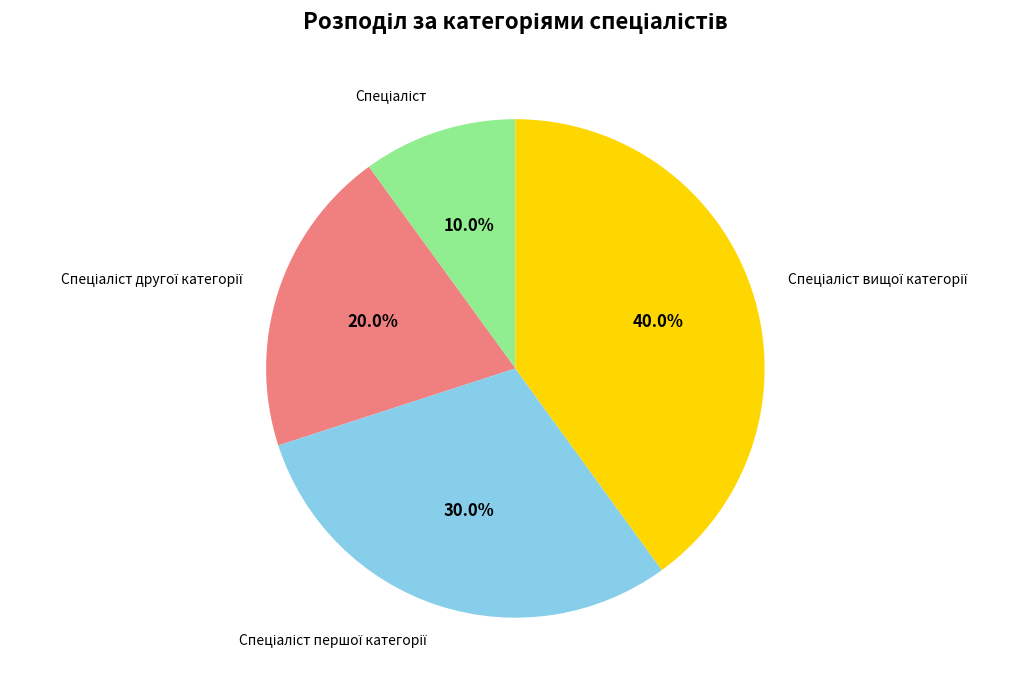

Is there a majority slice in this chart?

No